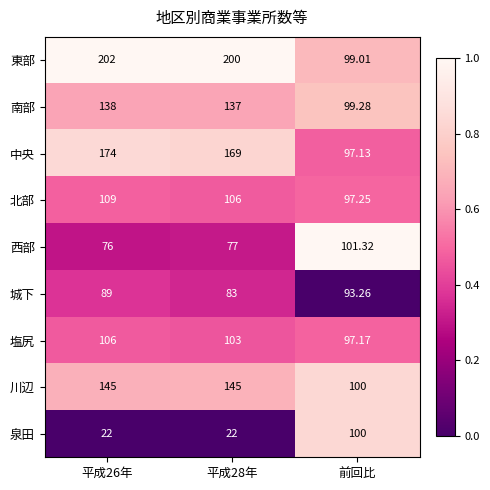

At which label is 南部 closest to 118?

前回比